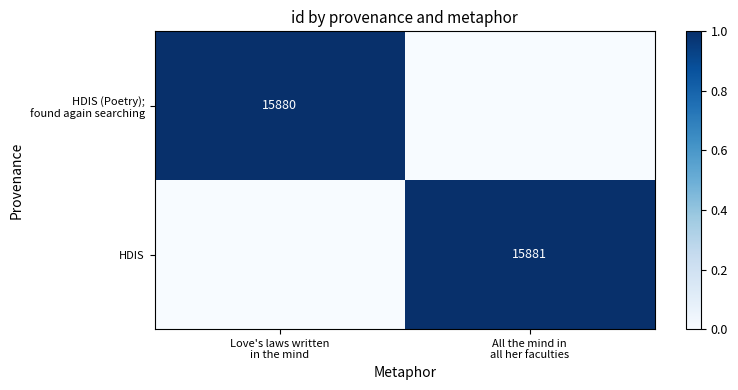

Which has a higher value, All the mind in
all her faculties or Love's laws written
in the mind?

Love's laws written
in the mind